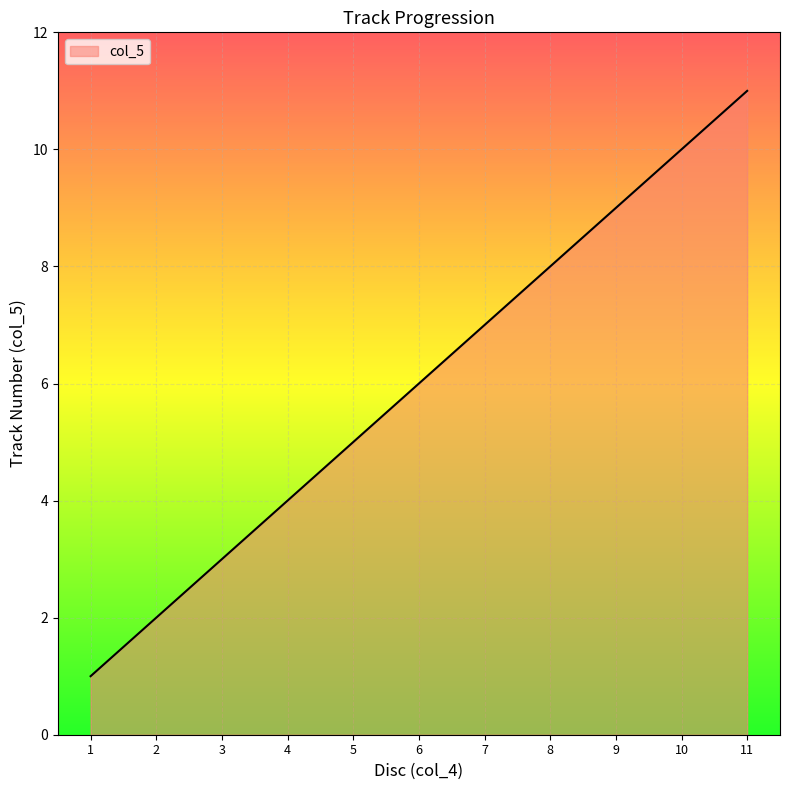

What is the smallest value displayed?

1